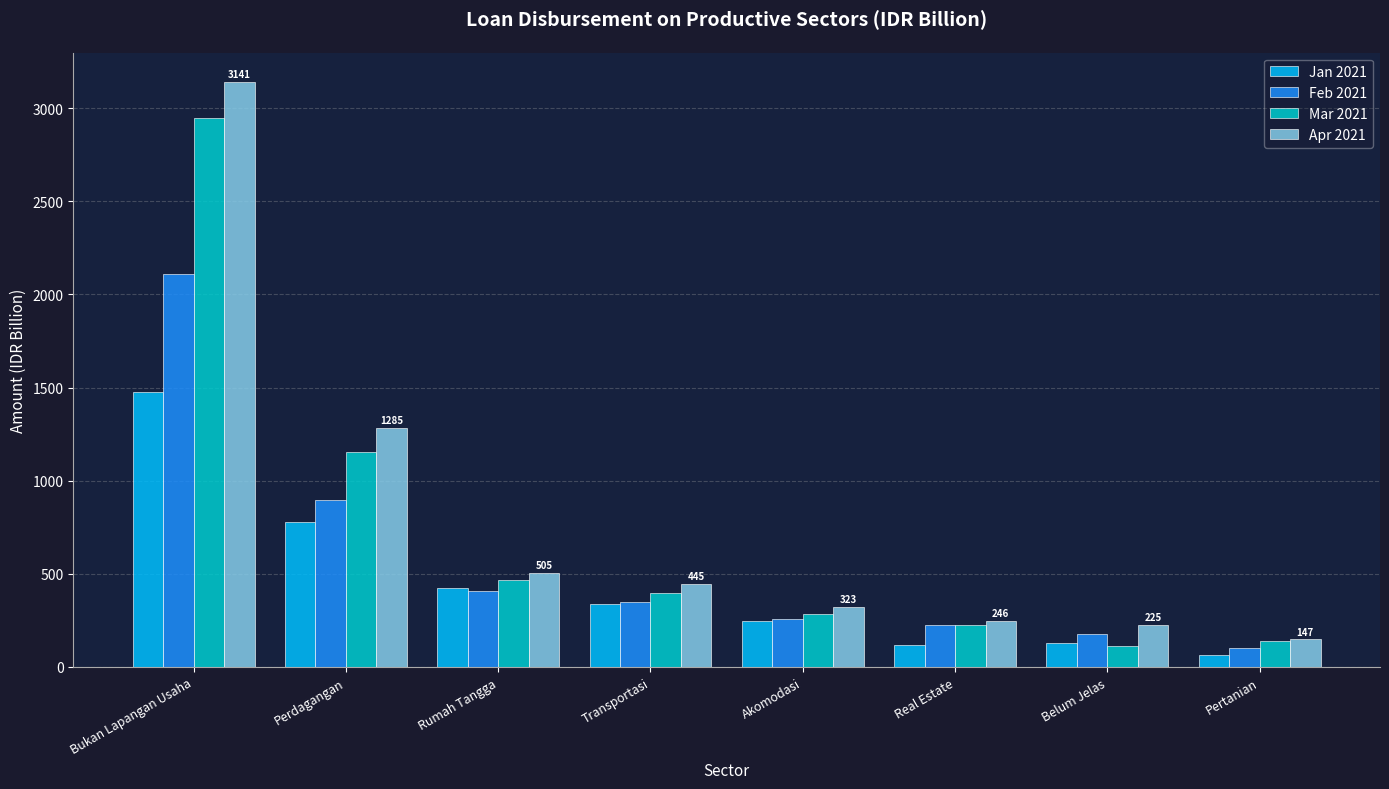

What position from the left is Bukan Lapangan Usaha?

1